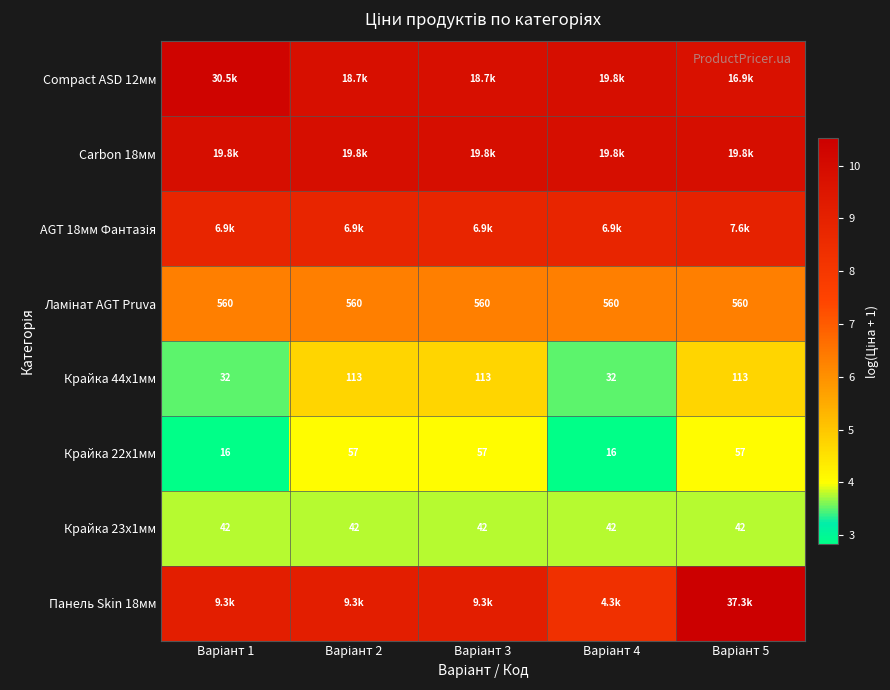

Which series has the widest spread of values?

Панель Skin 18мм